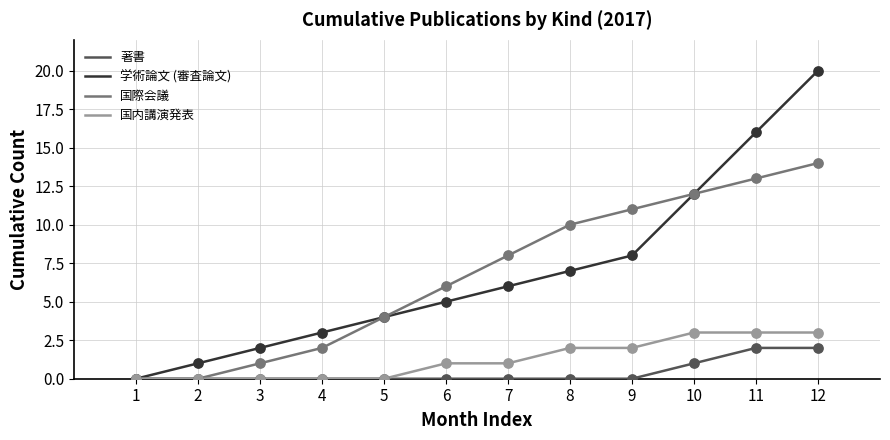

Which series has the largest total across all categories?

学術論文 (審査論文)